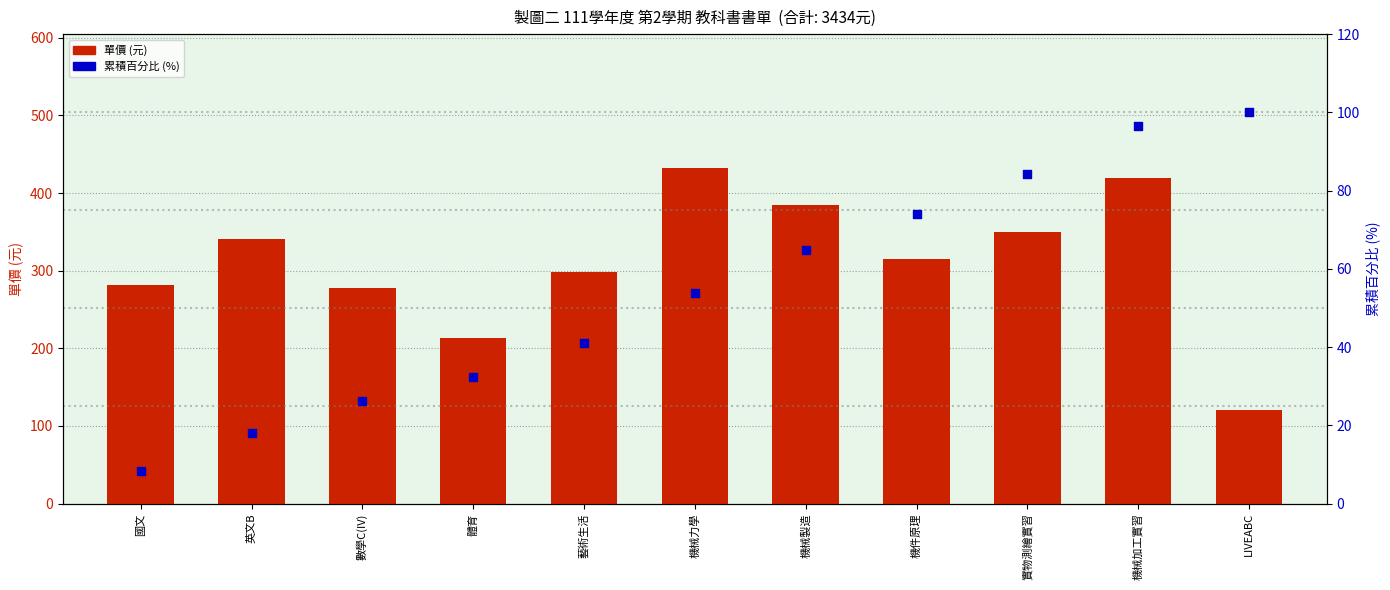

Is the value of 單價 (元) at 藝術生活 greater than the value of 累積百分比 (%) at 英文B?

Yes